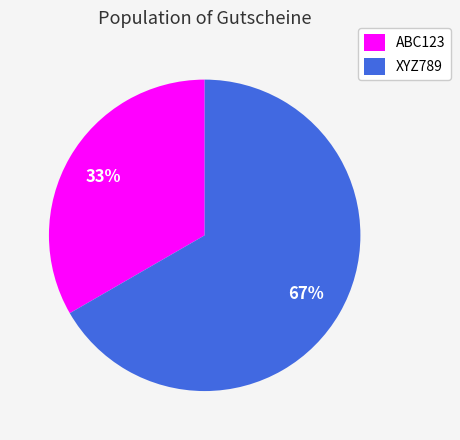

What is the largest slice in the pie chart?

XYZ789